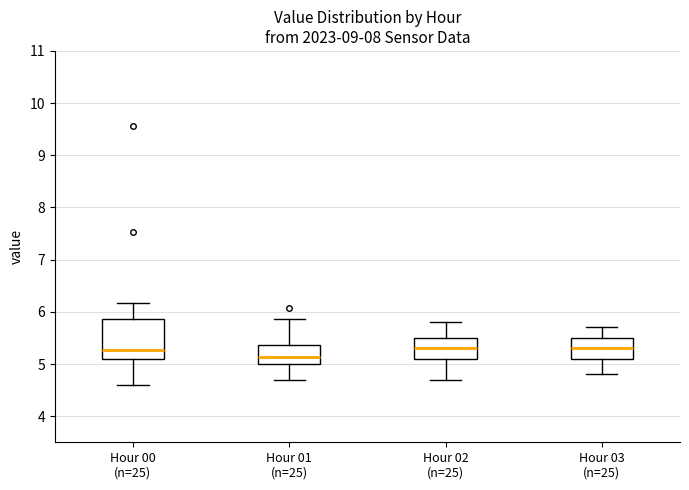

Which box is the tallest, from its lower edge to its upper edge?

Hour 00 (n=25)